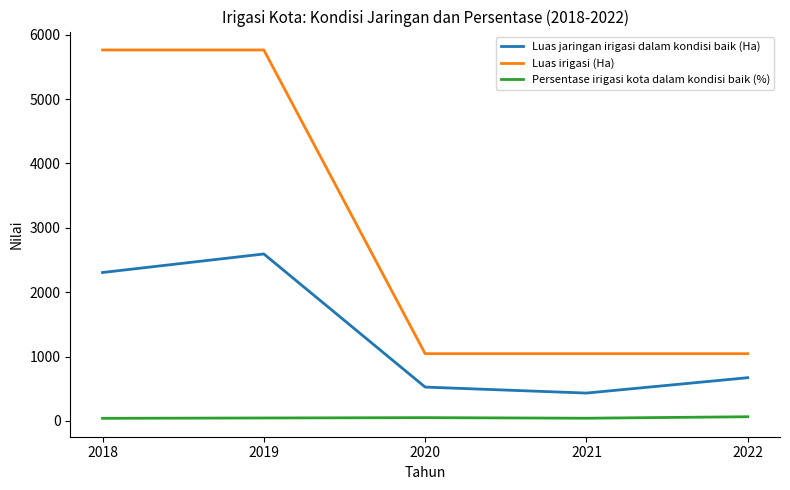

List the series in order of their peak value, highest first.

Luas irigasi (Ha), Luas jaringan irigasi dalam kondisi baik (Ha), Persentase irigasi kota dalam kondisi baik (%)